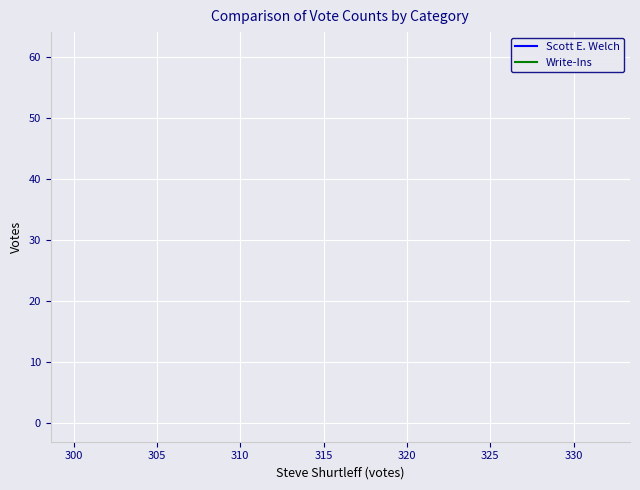

How many lines are shown in the chart?

2